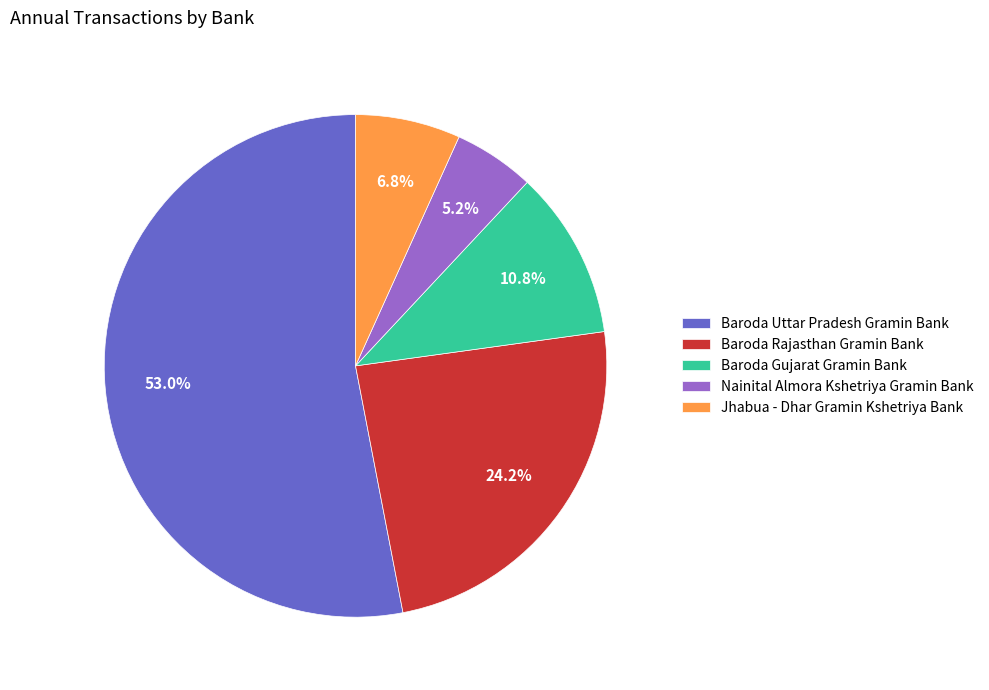

The Nainital Almora Kshetriya Gramin Bank slice represents 1% of the pie. True or false?

False